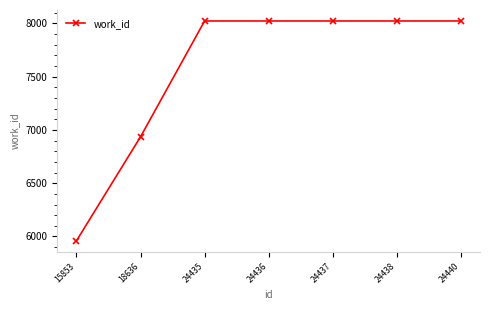

Where is the data nearest to the value 6991?

18636